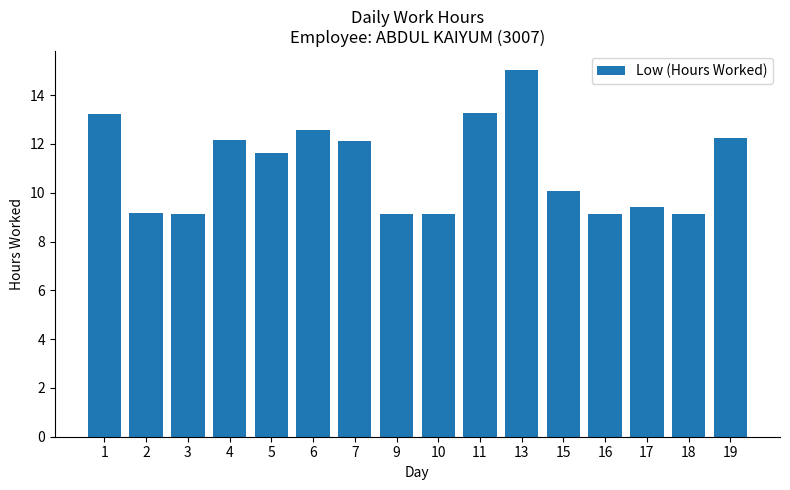

How many data points are less than 11?

8